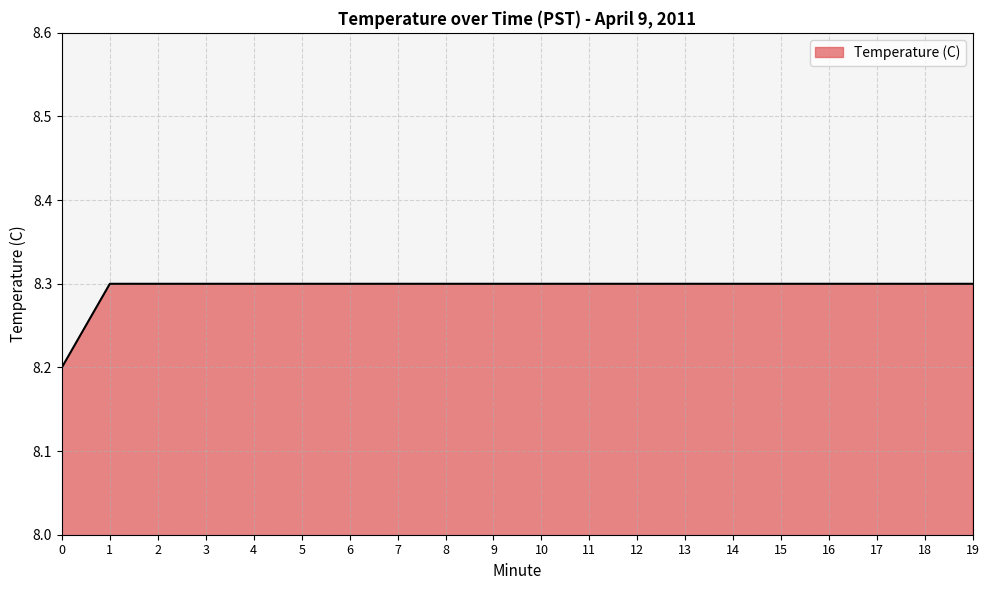

What is the ratio of the value at 18 to the value at 13?

1.0